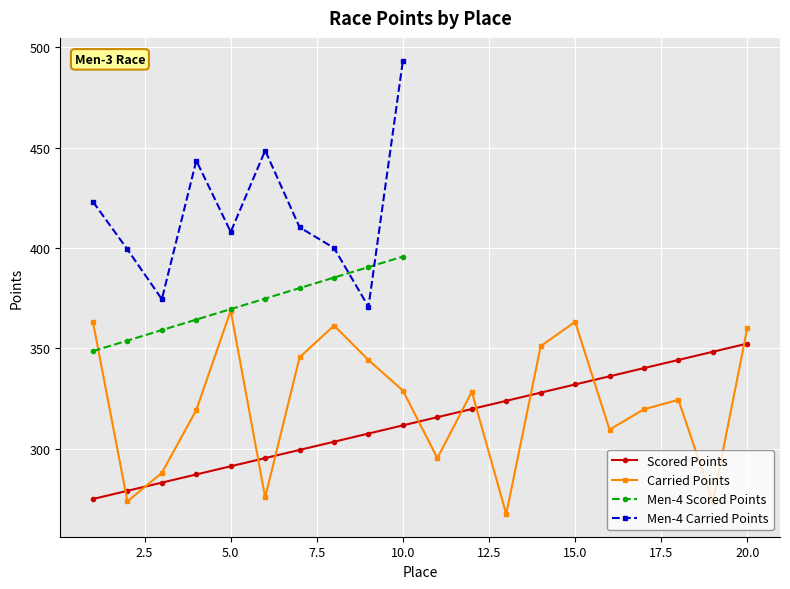

Reading left to right, what are all the values shown in this chart?

Scored Points: 1=274.9	2=278.9	3=283.0	4=287.1	5=291.2	6=295.2	7=299.3	8=303.4	9=307.5	10=311.6	11=315.6	12=319.7	13=323.8	14=327.9	15=332.0	16=336.0	17=340.1	18=344.2	19=348.3	20=352.3
Carried Points: 1=363.0	2=273.7	3=287.9	4=319.2	5=368.8	6=275.7	7=345.5	8=361.3	9=344.1	10=328.9	11=295.2	12=328.3	13=267.4	14=351.0	15=363.2	16=309.5	17=319.6	18=324.3	19=273.5	20=360.0